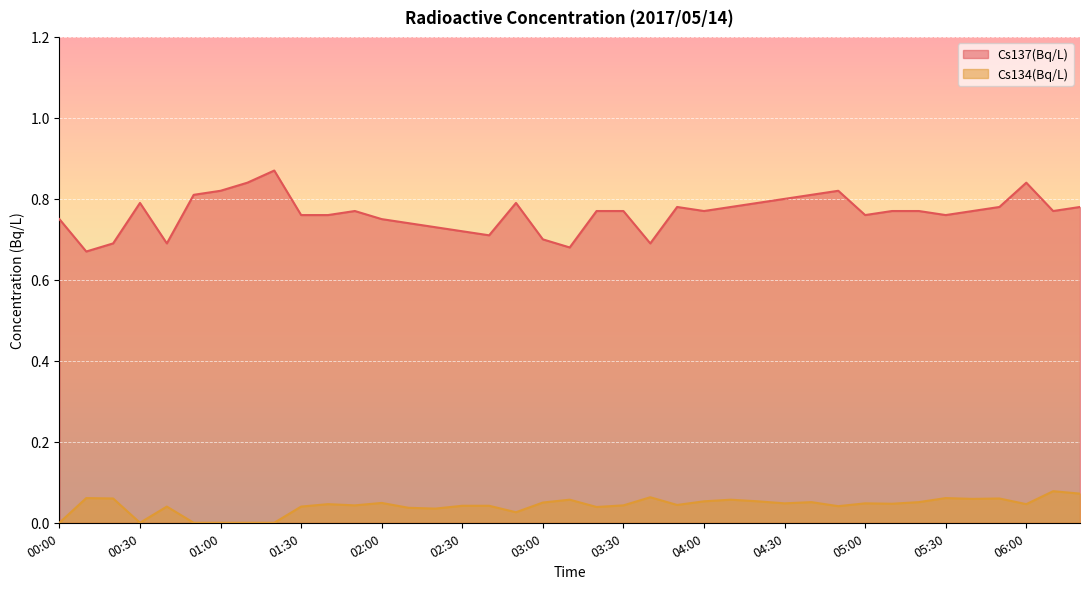

How many lines are shown in the chart?

2